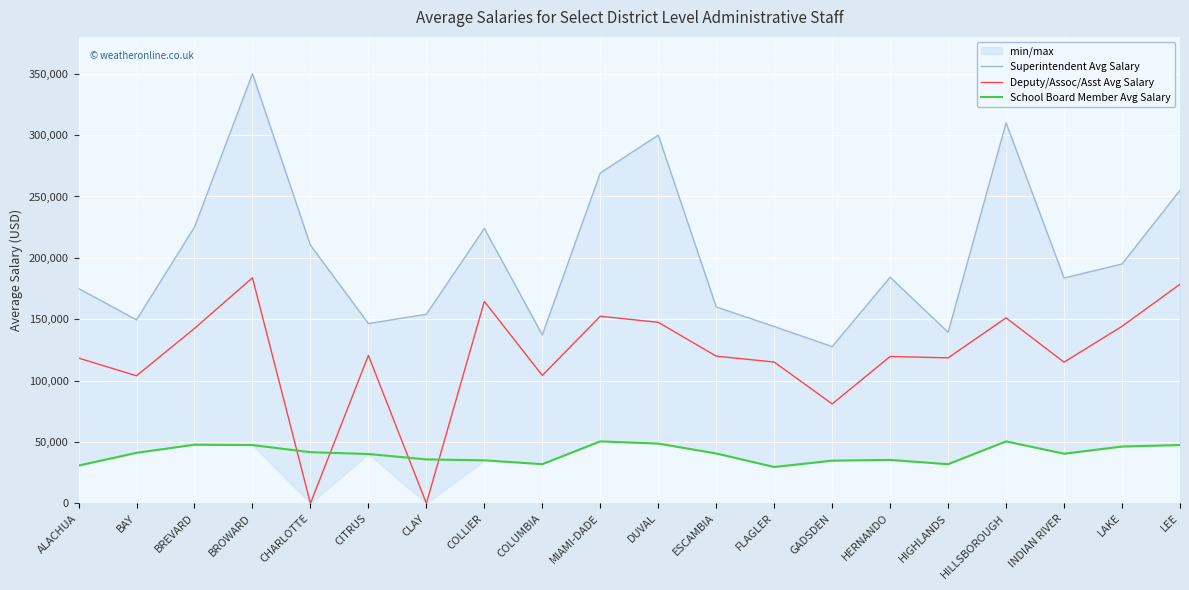

Between MIAMI-DADE and HERNANDO, which is larger?

MIAMI-DADE